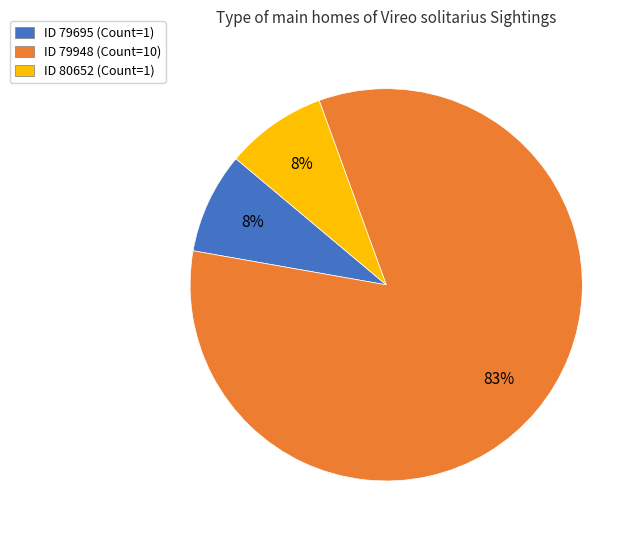

Combined, do ID 79695 (Count=1) and ID 79948 (Count=10) account for over 50%?

Yes